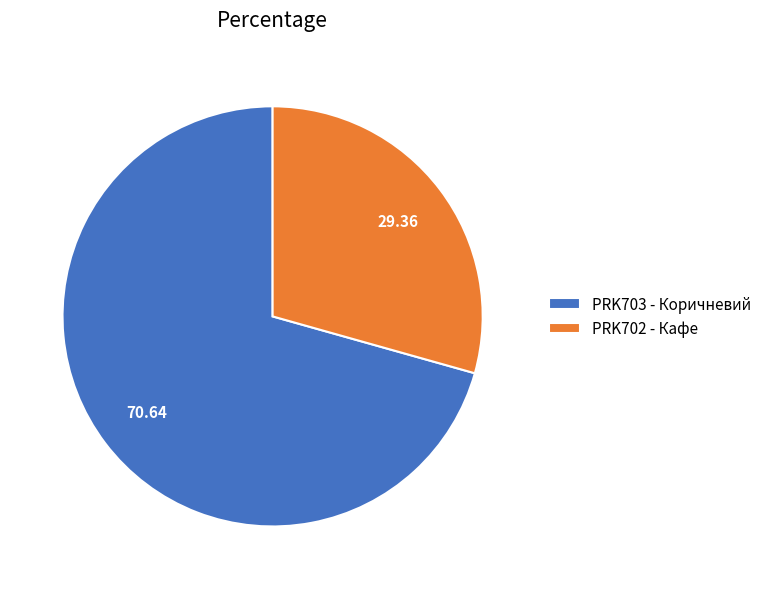

Rank the categories by value from highest to lowest.

PRK703 - Коричневий, PRK702 - Кафе